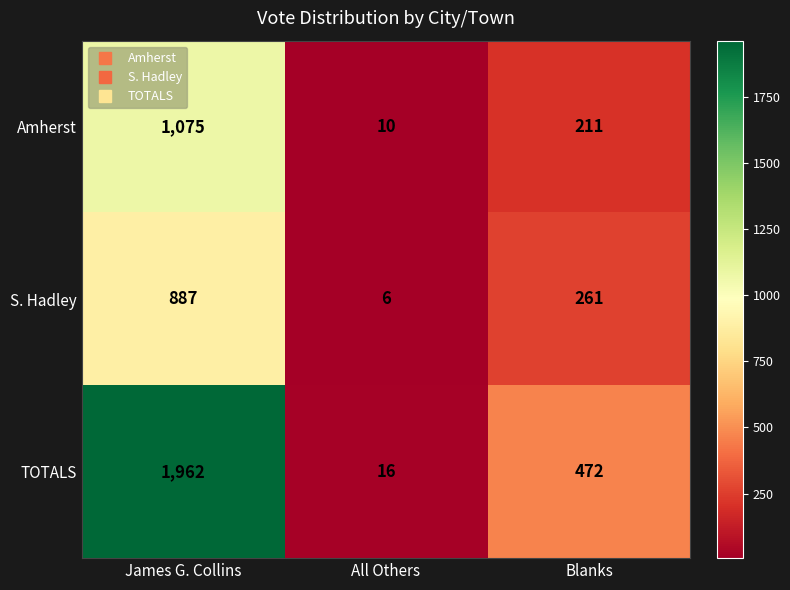

Where does the Amherst series first go above 211?

James G. Collins